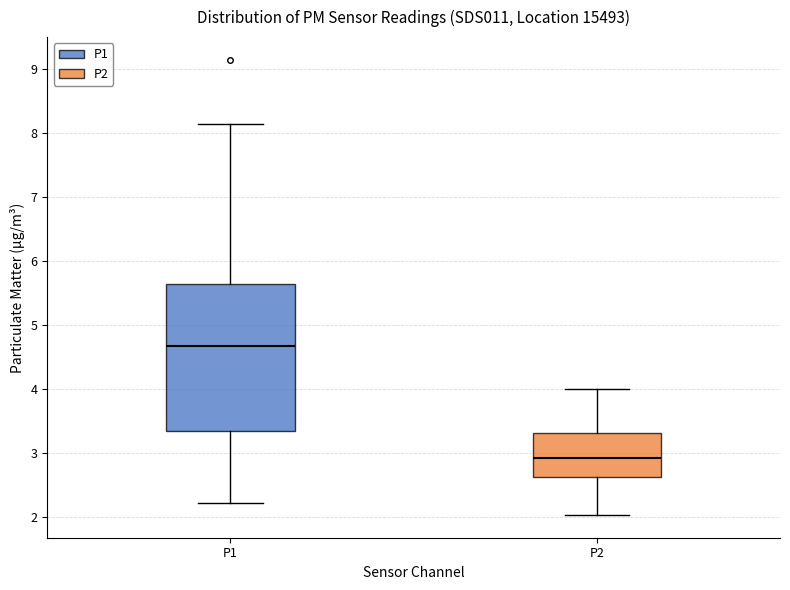

Which box is the tallest, from its lower edge to its upper edge?

P1